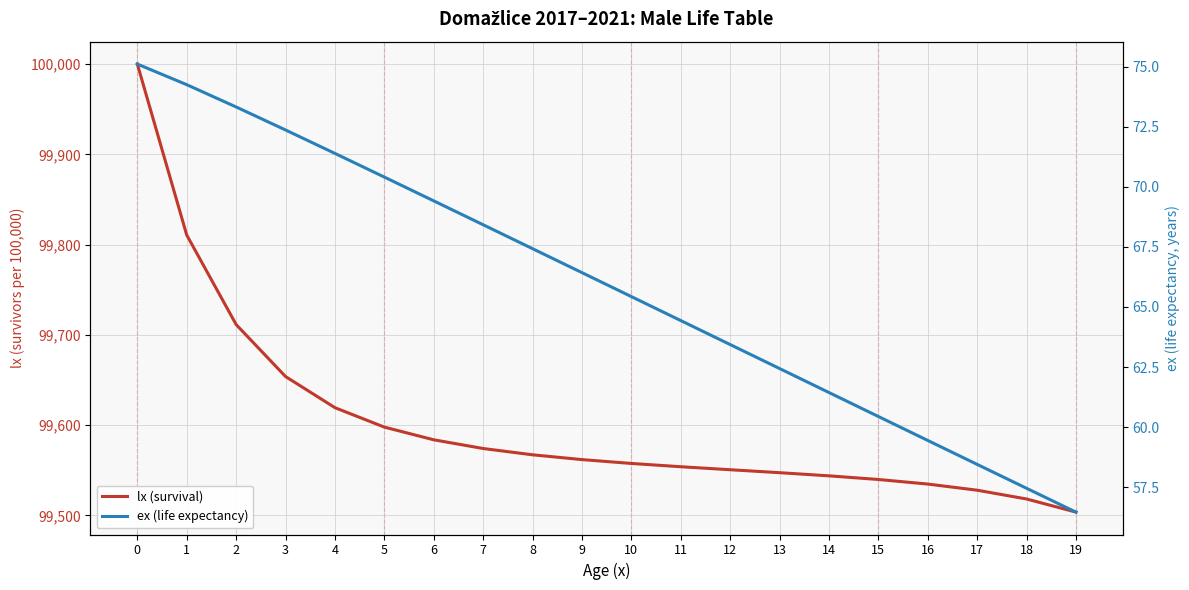

Between 16 and 17, which series saw the biggest shift?

lx (survival)